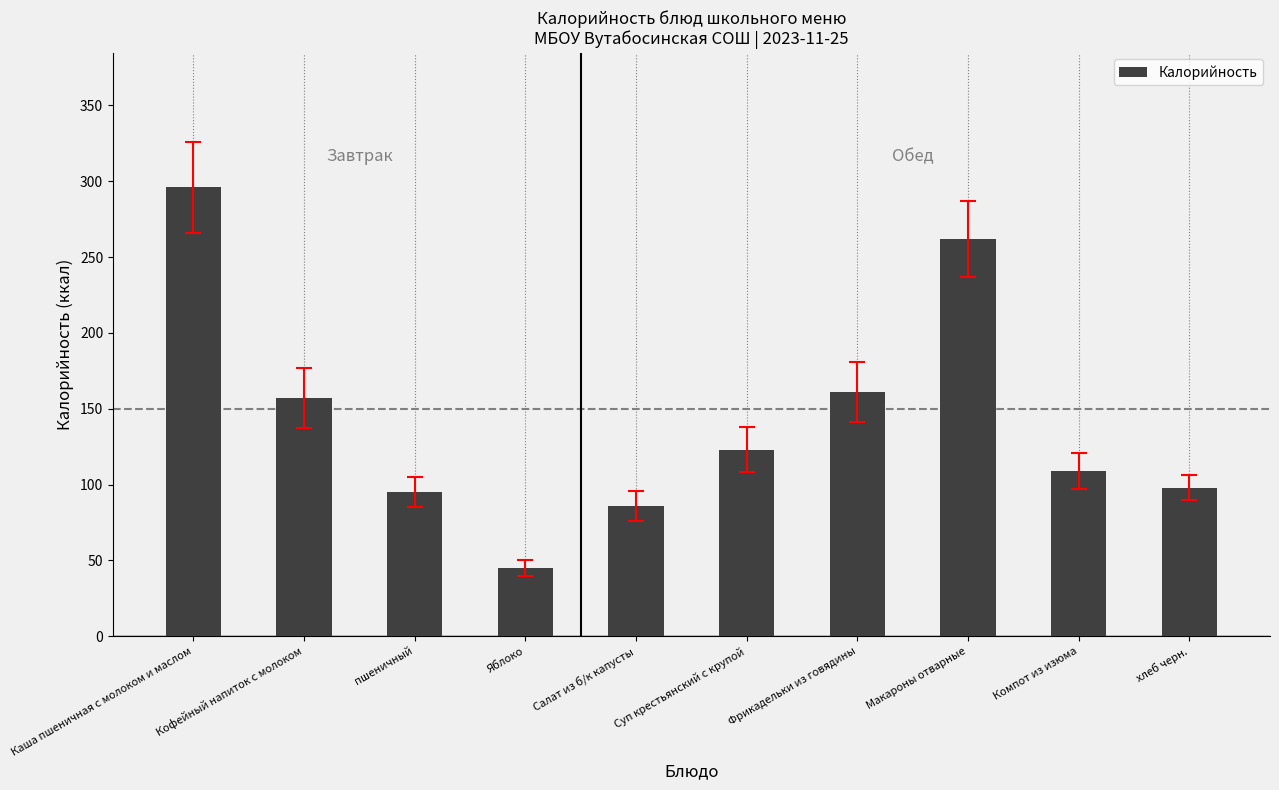

Is it true that the value at Яблоко is 62?

False